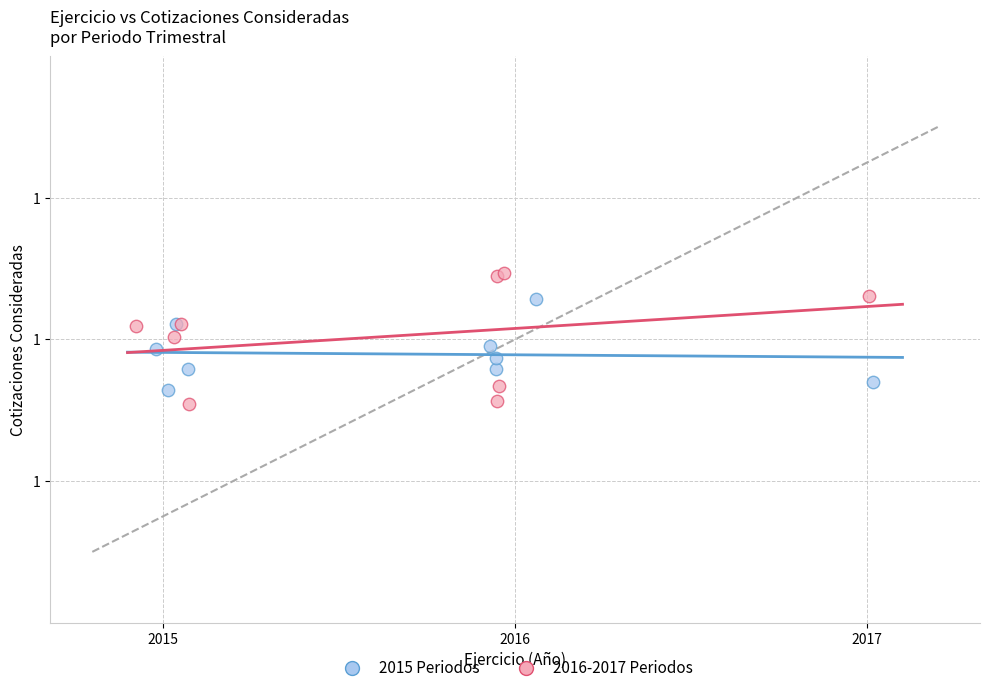

Which series reaches the maximum Y coordinate?

2016-2017 Periodos